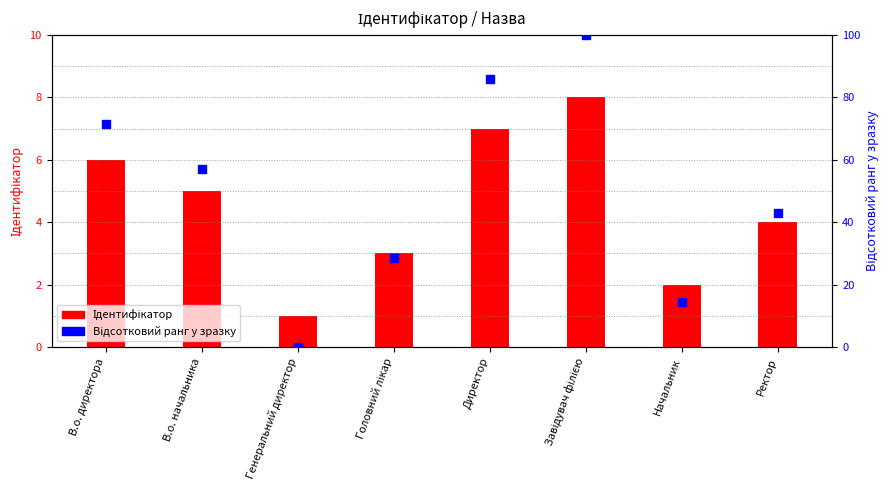

Which series has the largest total across all categories?

Відсотковий ранг у зразку